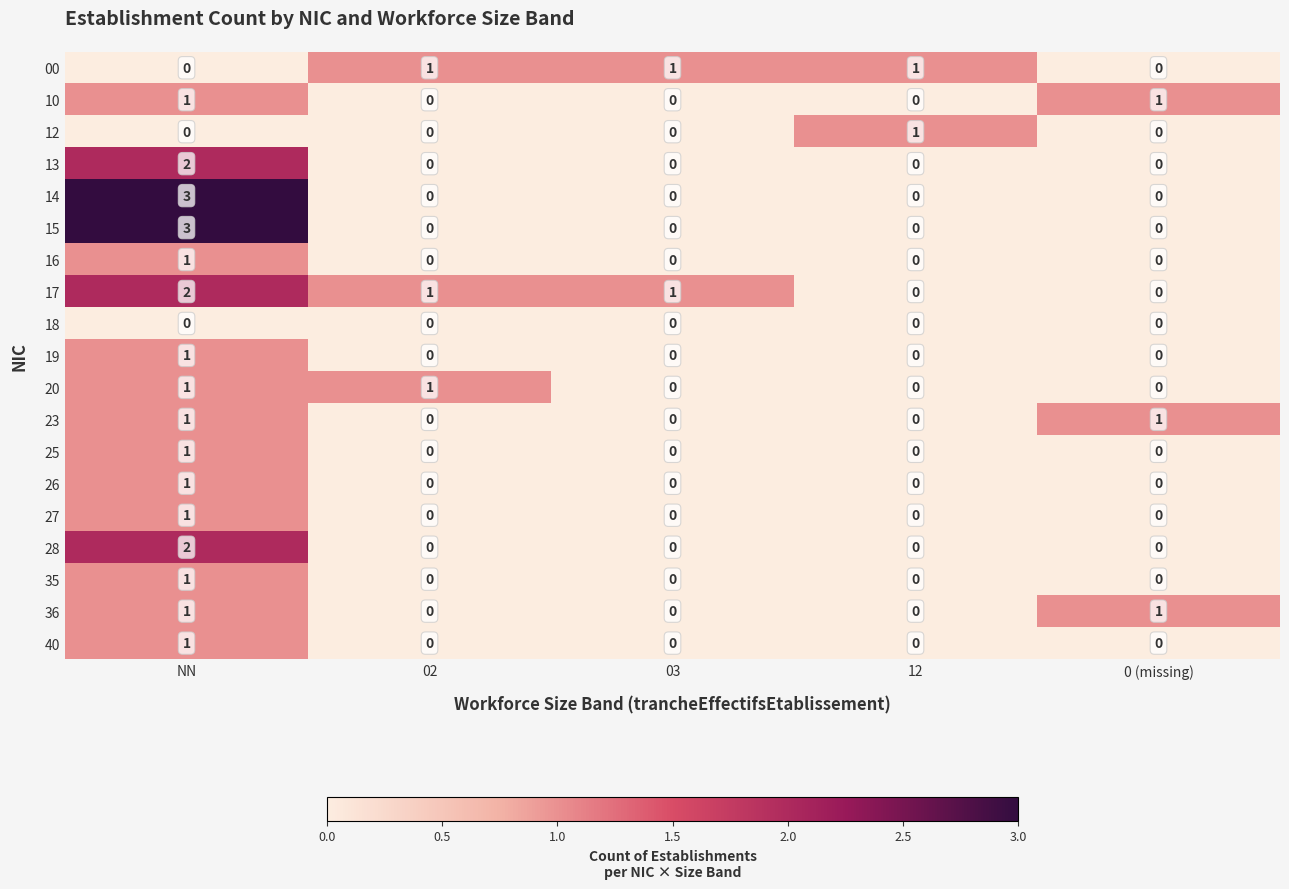

Count the 14 values in the range 0 to 1.

4